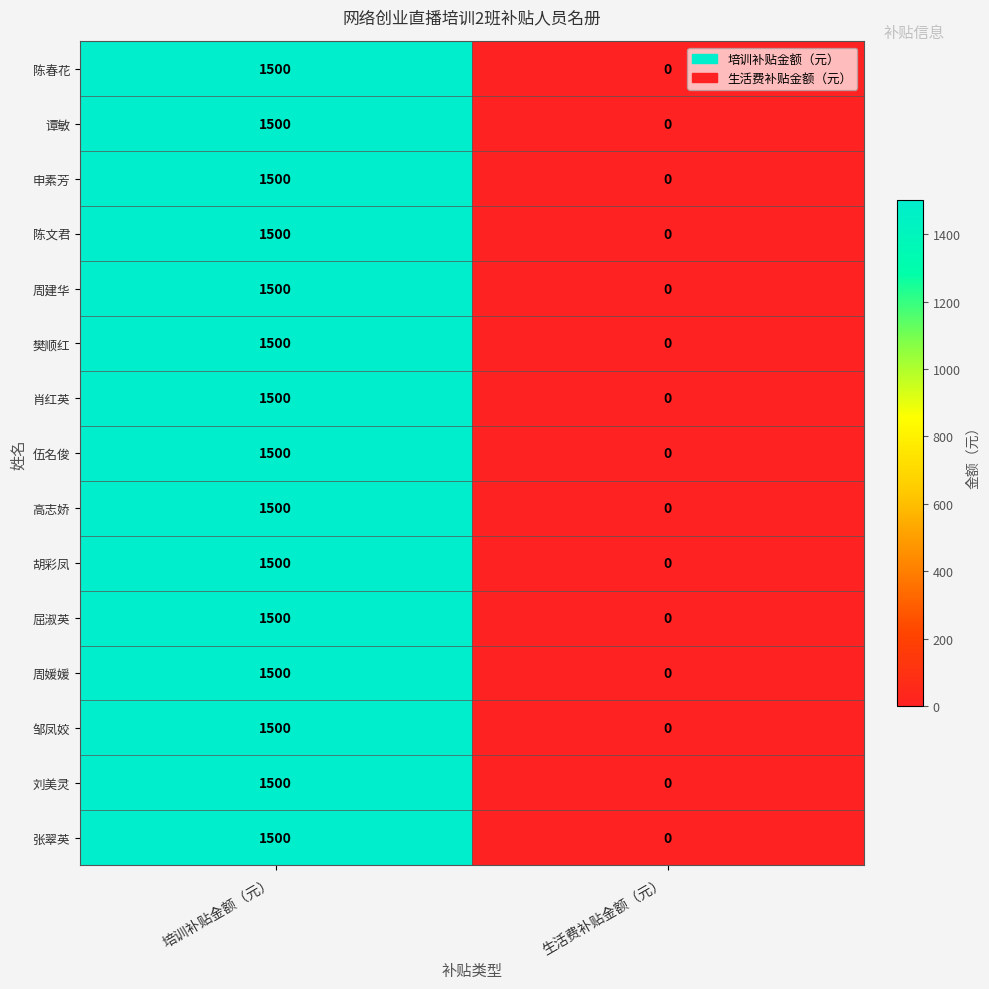

Reading left to right, what are all the values shown in this chart?

陈春花: 1500	0
谭敏: 1500	0
申素芳: 1500	0
陈文君: 1500	0
周建华: 1500	0
樊顺红: 1500	0
肖红英: 1500	0
伍名俊: 1500	0
高志娇: 1500	0
胡彩凤: 1500	0
屈淑英: 1500	0
周媛媛: 1500	0
邹凤姣: 1500	0
刘美灵: 1500	0
张翠英: 1500	0